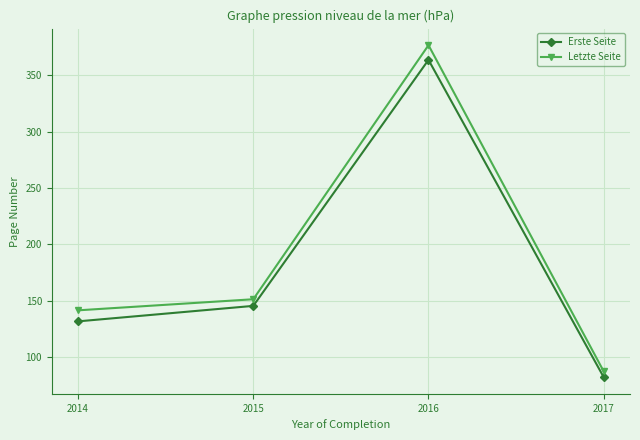

True or false: Erste Seite and Letzte Seite cross at least once.

False